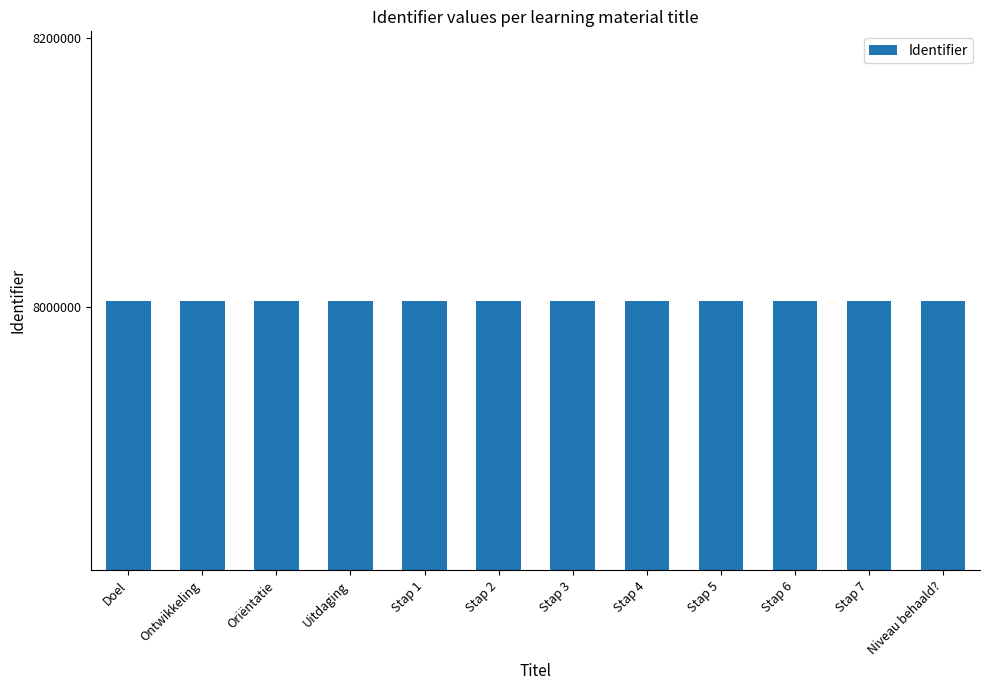

Read the value at Niveau behaald?, to the nearest 10.

8004700